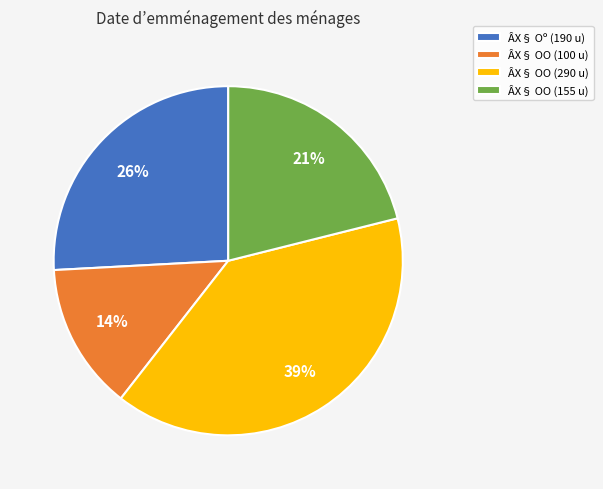

To the nearest percent, what is the average slice percentage?

25%